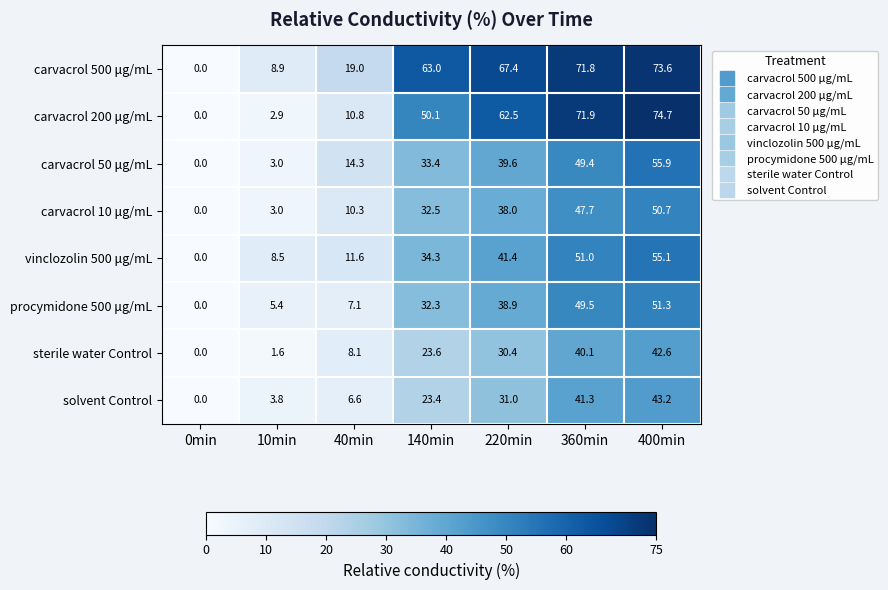

What is the difference between the second highest and minimum values in the vinclozolin 500 μg/mL series?

51.0